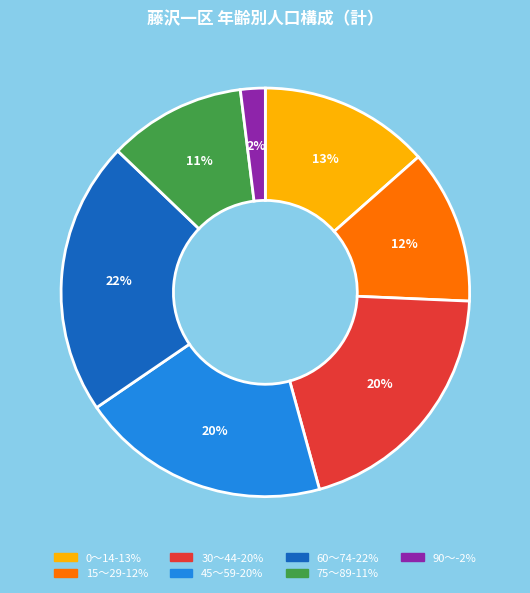

To the nearest percent, what is the average slice percentage?

14%